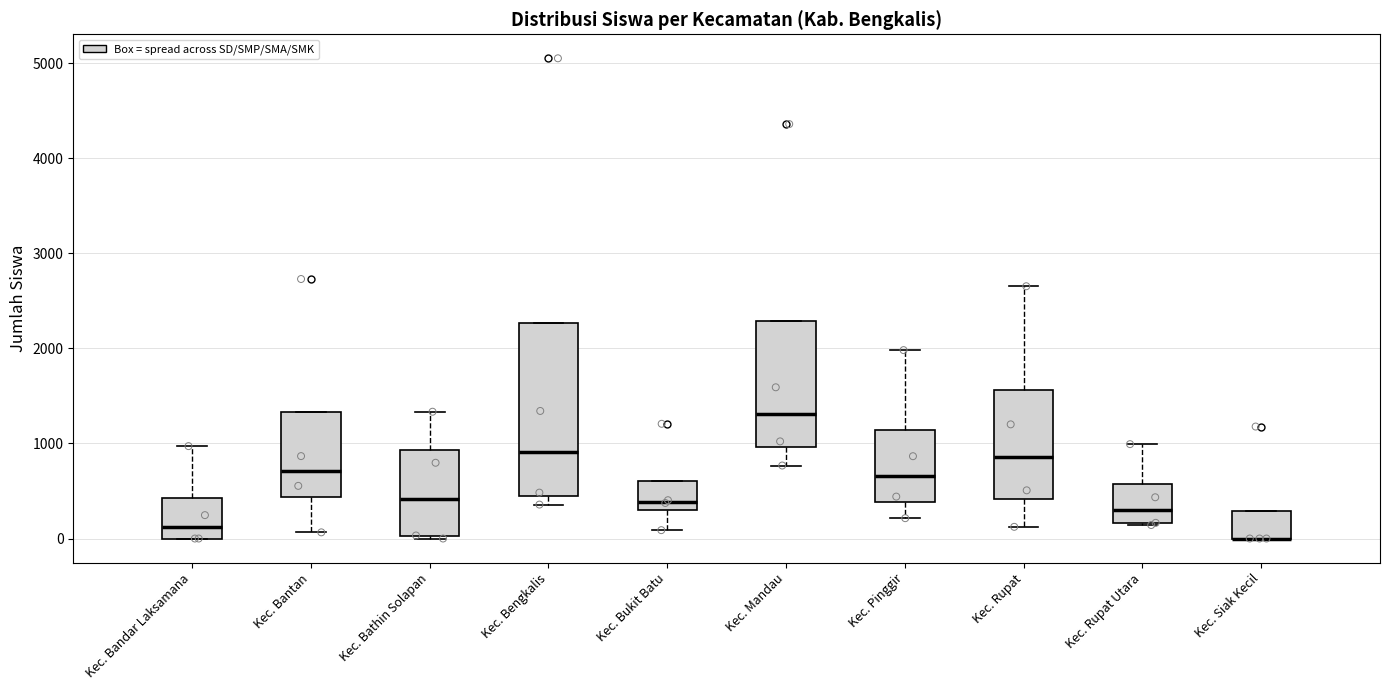

Where does the upper whisker of the box for Kec. Pinggir end on the y-axis? The values are not printed on the chart, so give them approximately, as read against the axis.

2000